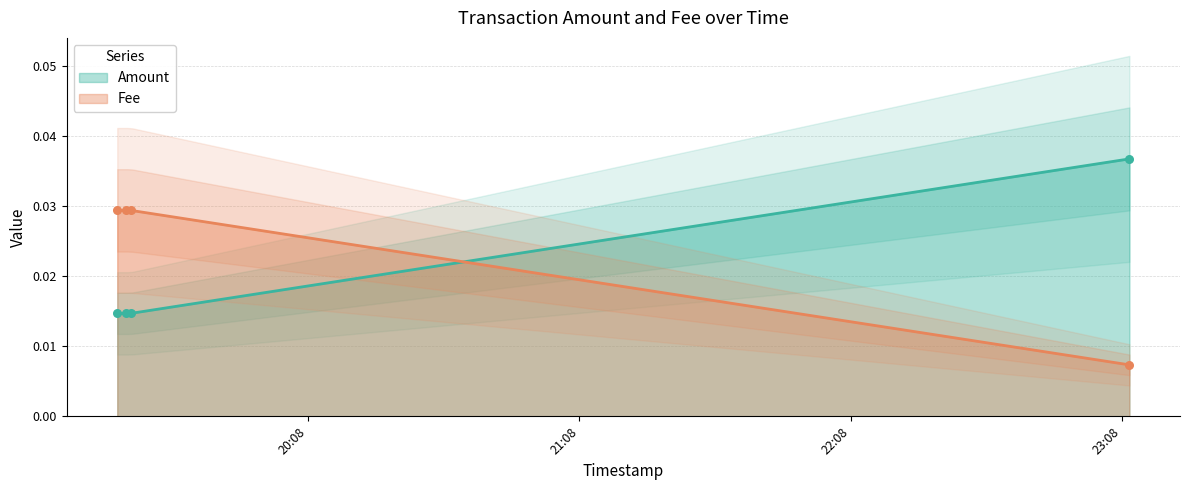

What are all the series names shown in the legend?

Amount, Fee